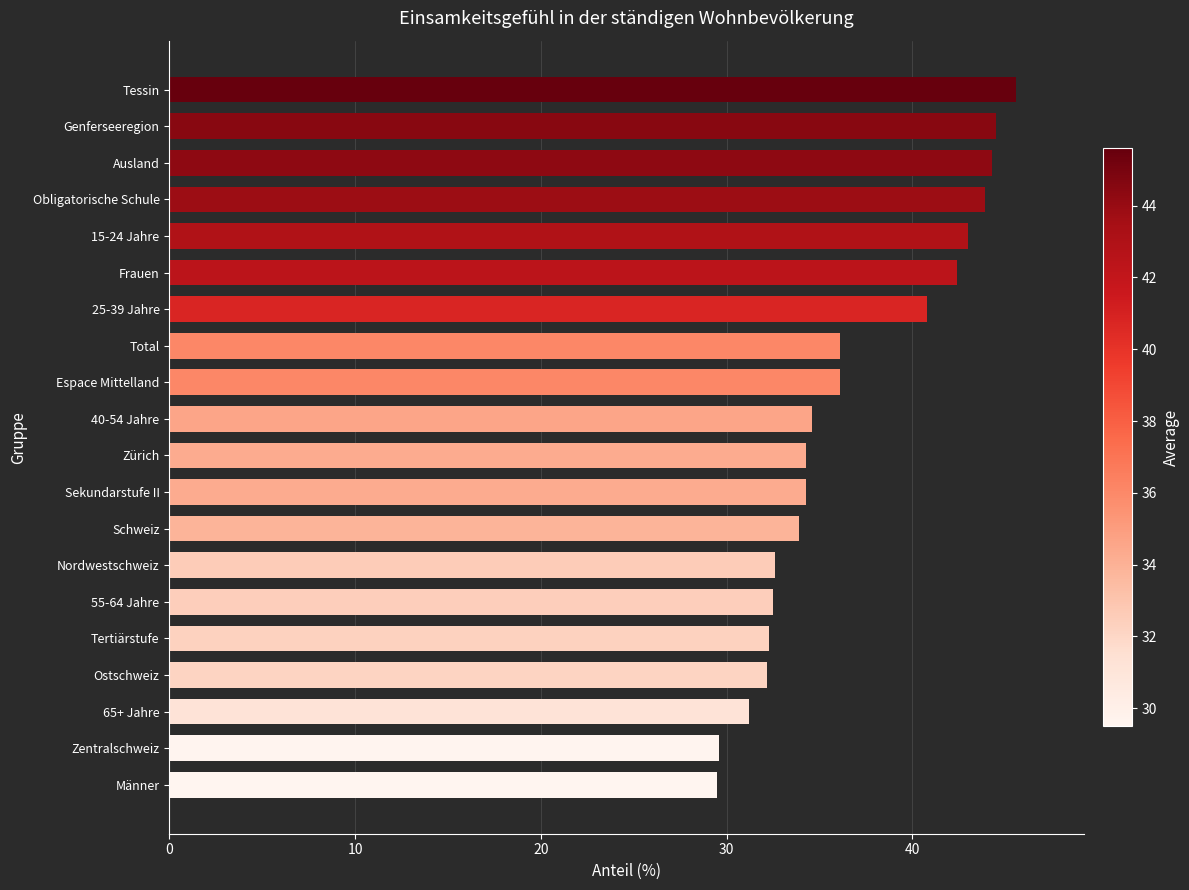

What is the change in value from Tertiärstufe to Männer?

-2.8